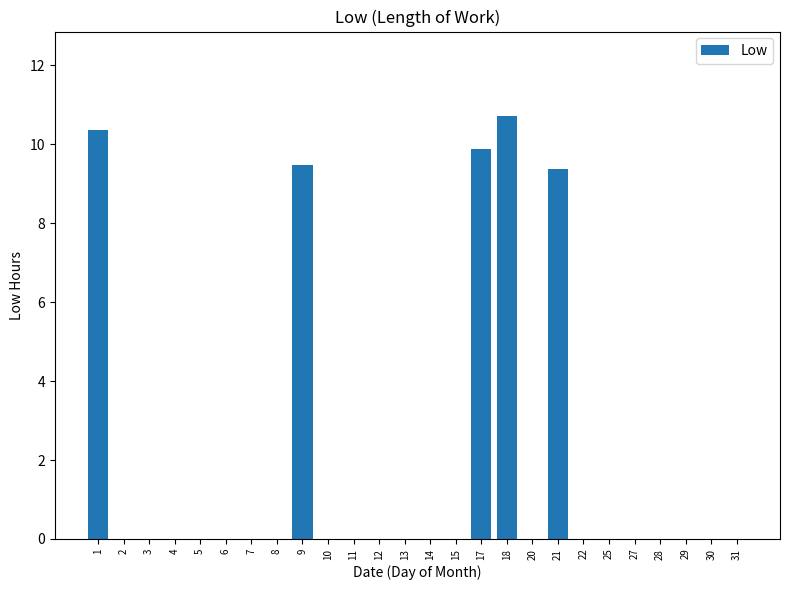

What is the greatest value displayed?

10.7